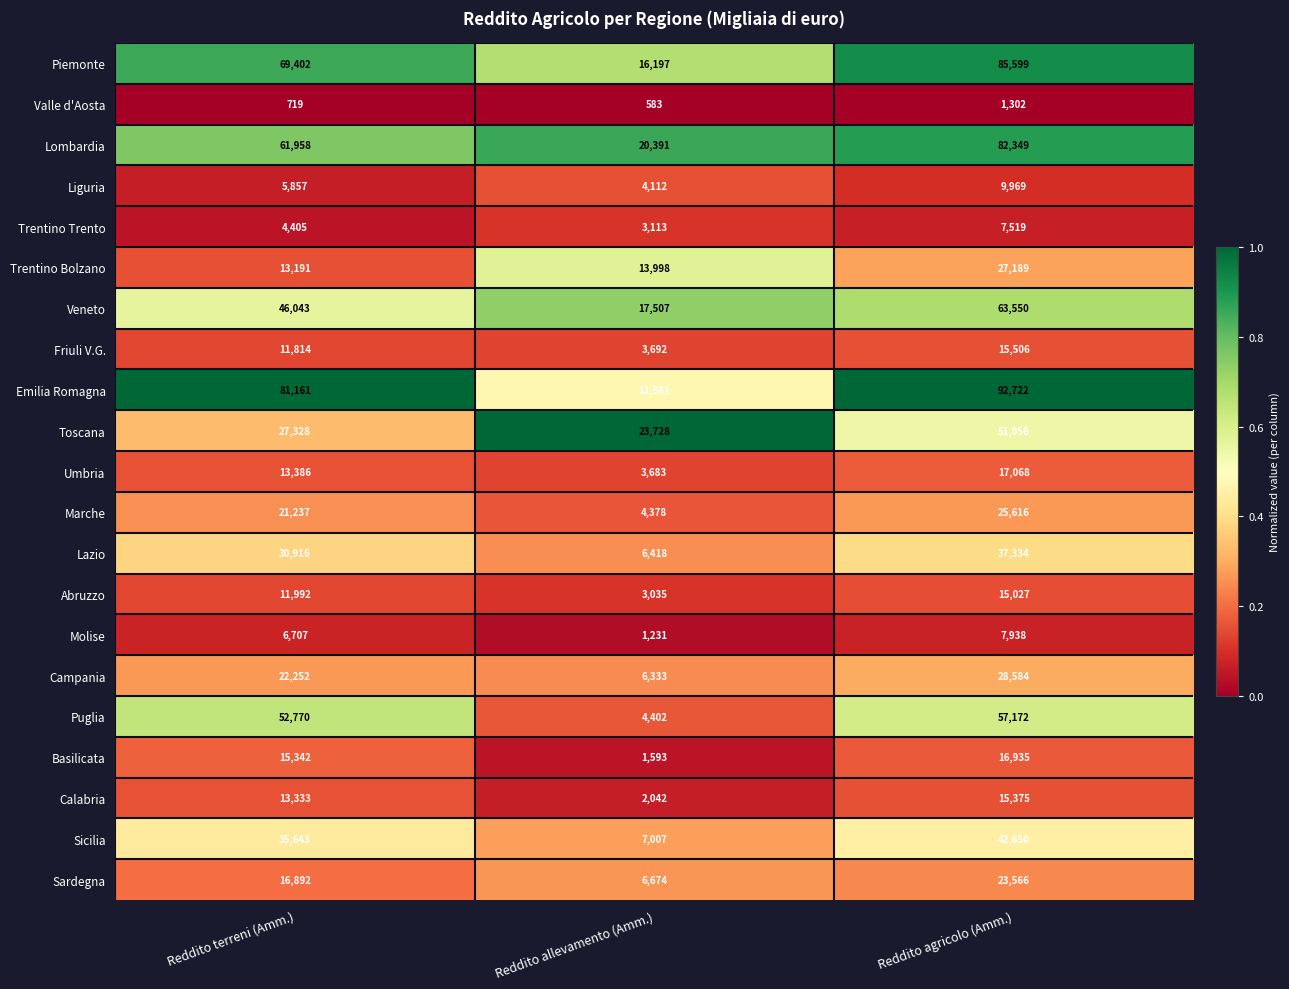

What is the approximate value of Valle d'Aosta at Reddito terreni (Amm.), to the nearest 10?

720